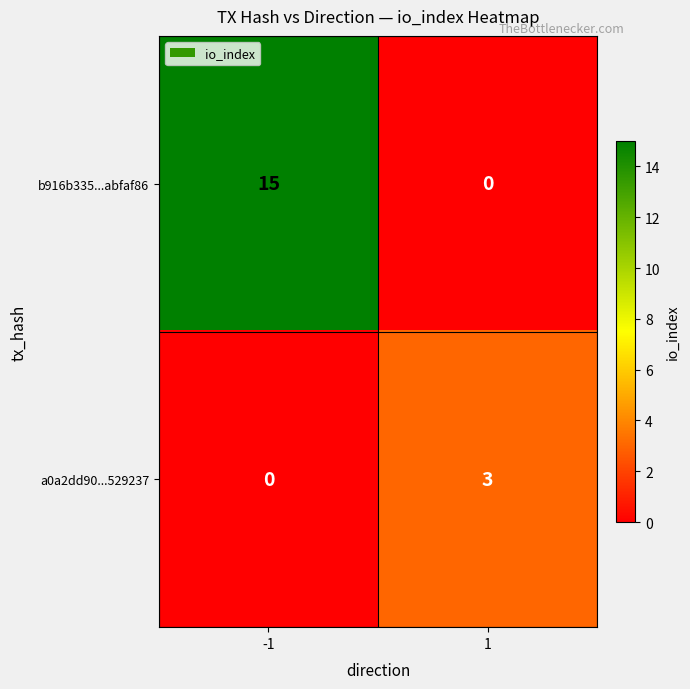

Is it true that a0a2dd90...529237 equals 4 at 1?

False